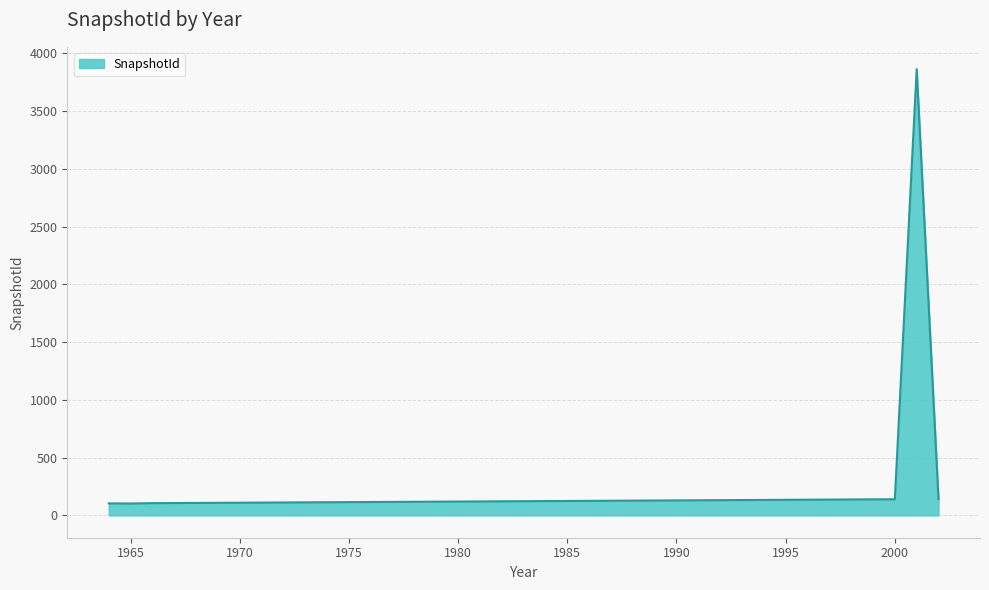

What is the minimum value shown in the chart?

103